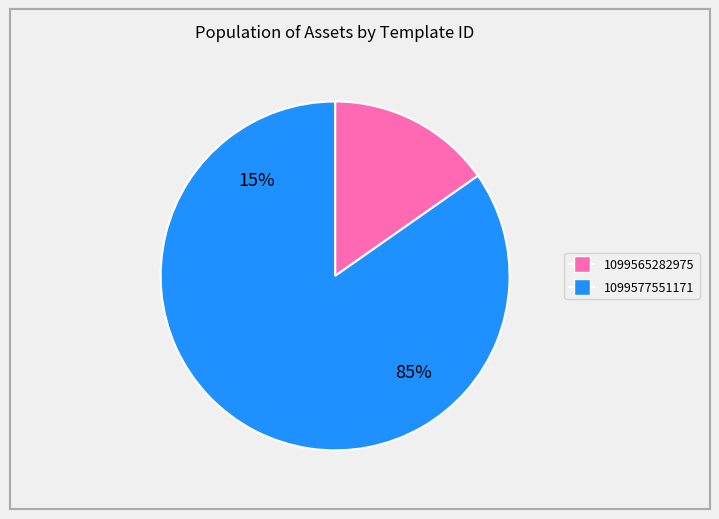

To the nearest percent, what is the average slice percentage?

50%